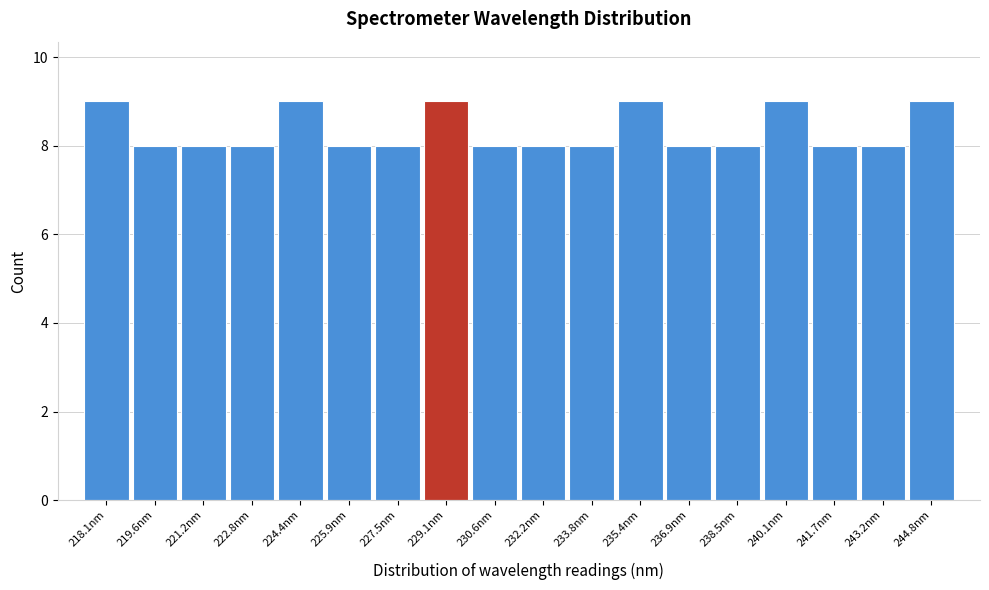

Reading left to right, what are all the values shown in this chart?

218.1nm=9	219.6nm=8	221.2nm=8	222.8nm=8	224.4nm=9	225.9nm=8	227.5nm=8	229.1nm=9	230.6nm=8	232.2nm=8	233.8nm=8	235.4nm=9	236.9nm=8	238.5nm=8	240.1nm=9	241.7nm=8	243.2nm=8	244.8nm=9